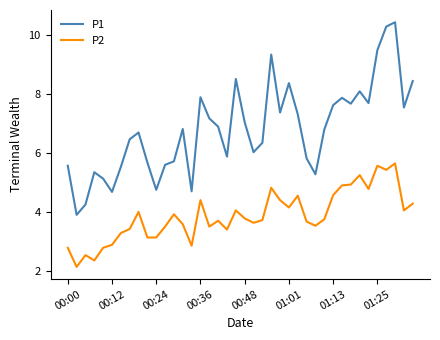

List the series in order of their peak value, highest first.

P1, P2